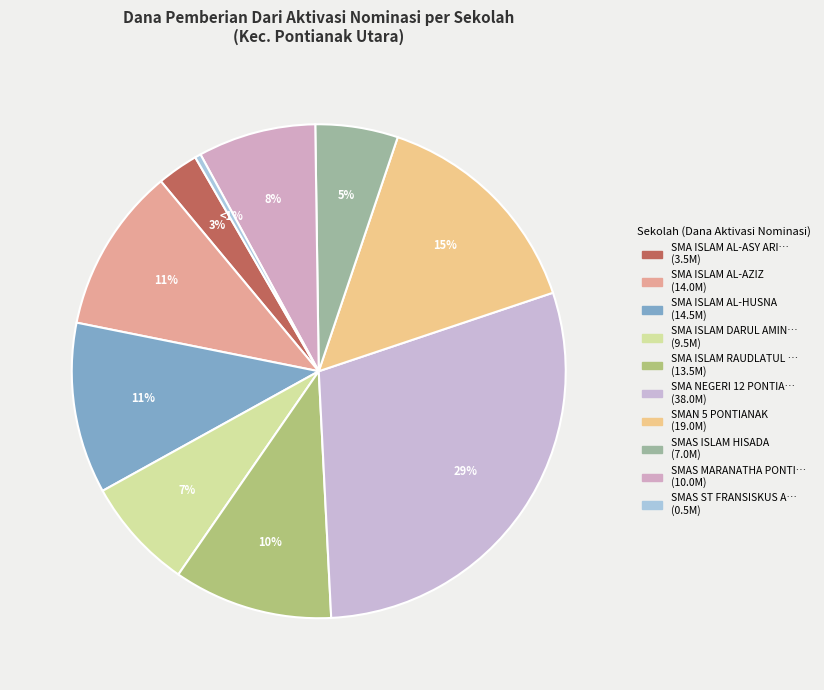

How much of the chart is everything except SMA ISLAM AL-AZIZ?

89.2%